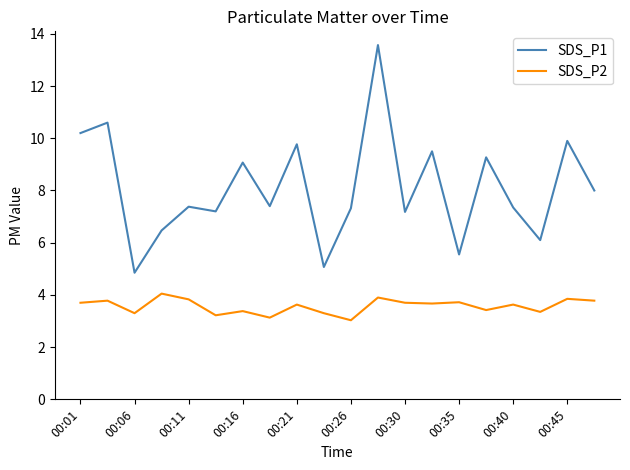

Which series has the largest total across all categories?

SDS_P1